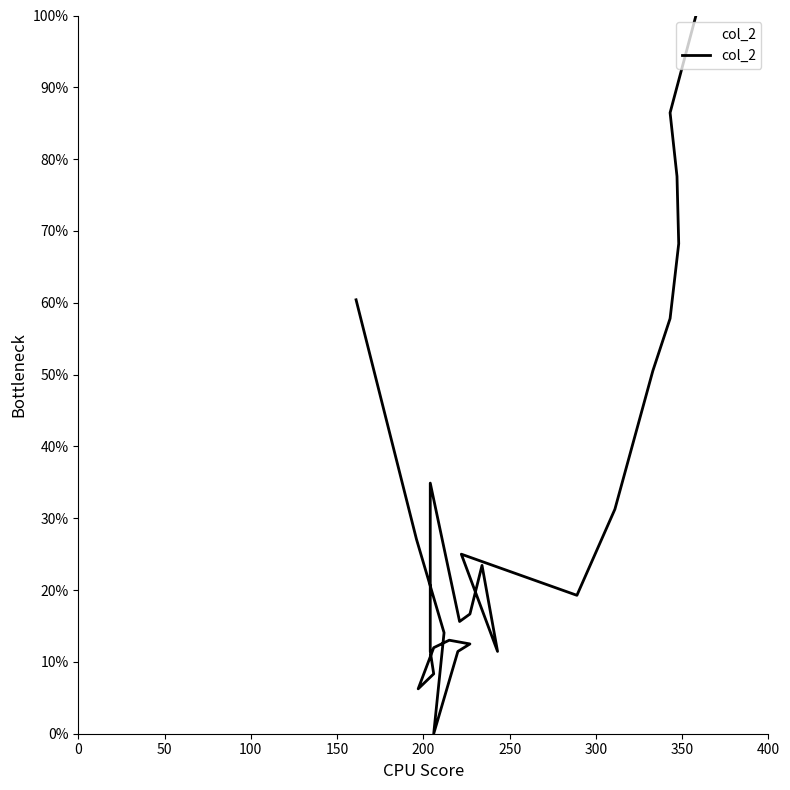

What is the sum of all values?

794.8